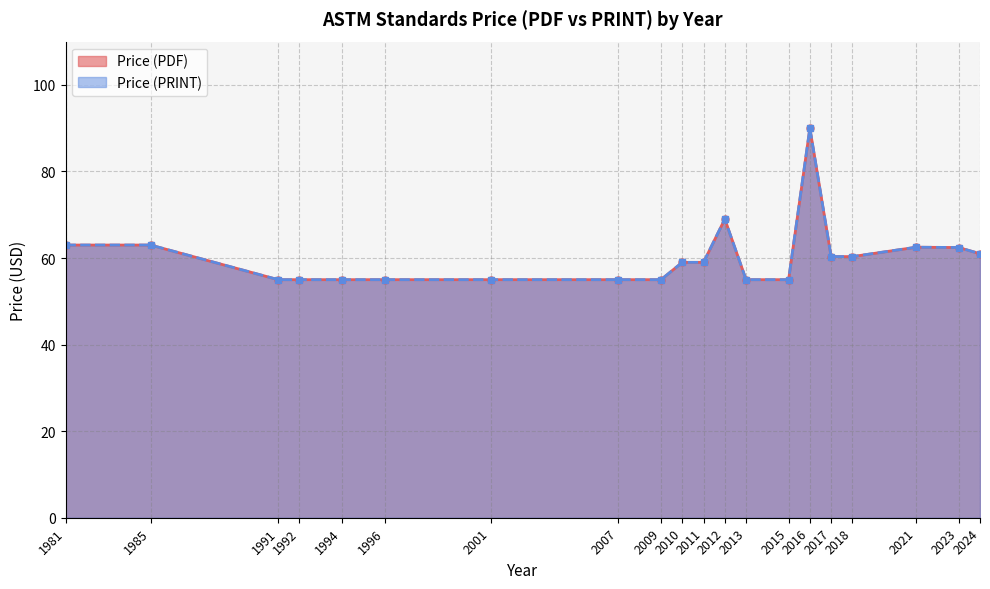

Between 2009 and 2023, which is larger?

2023